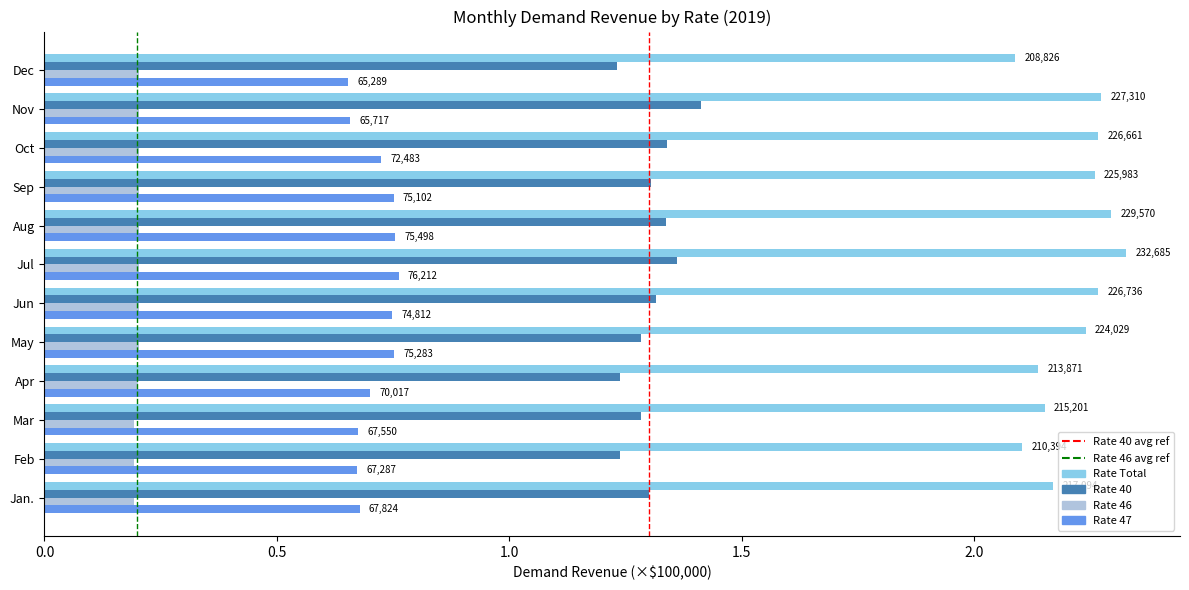

Are the bars horizontal?

Yes